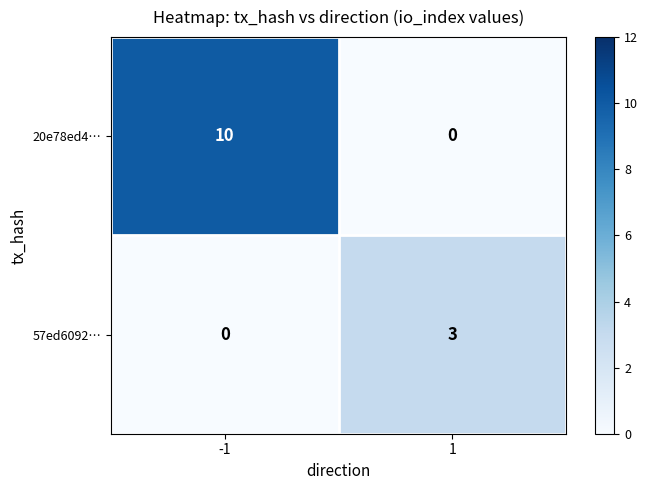

Is it true that 20e78ed4… equals 6 at 1?

False